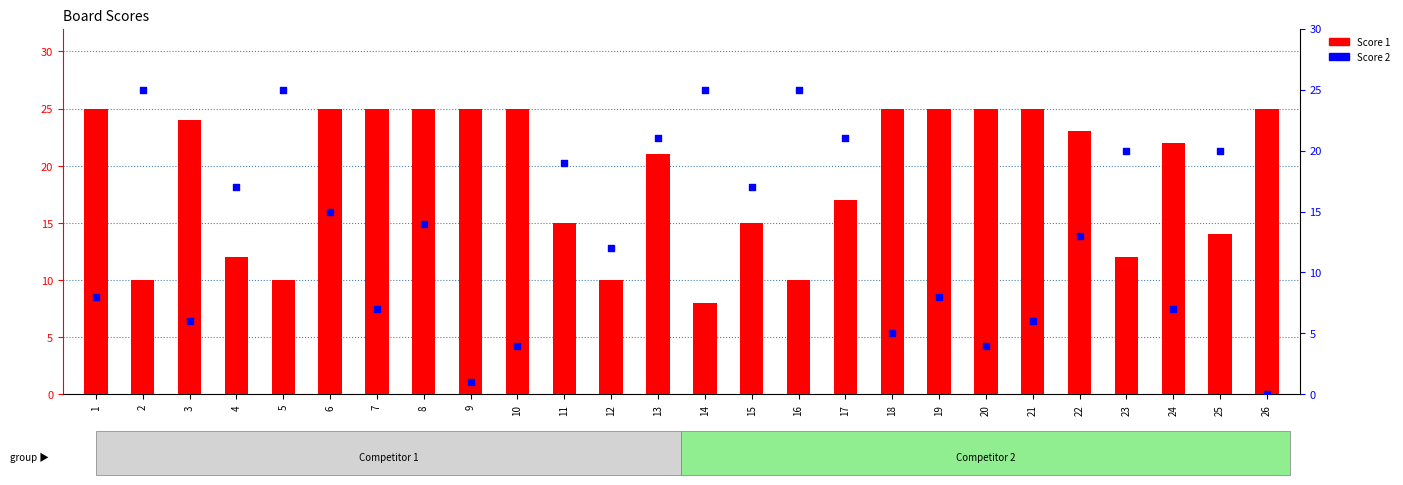

Which series has the largest total across all categories?

Score 1